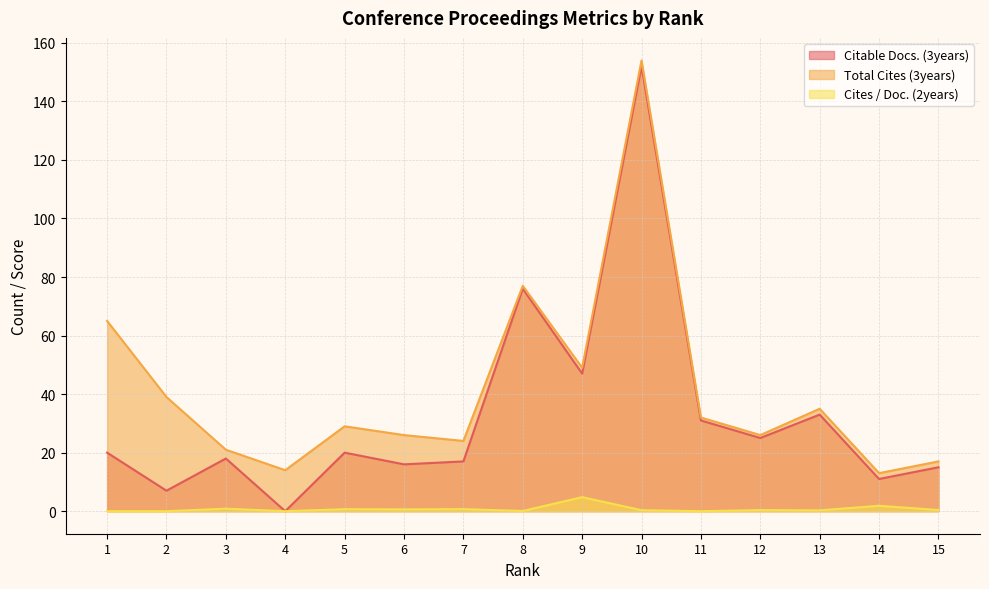

What are all the series names shown in the legend?

Citable Docs. (3years), Total Cites (3years), Cites / Doc. (2years)